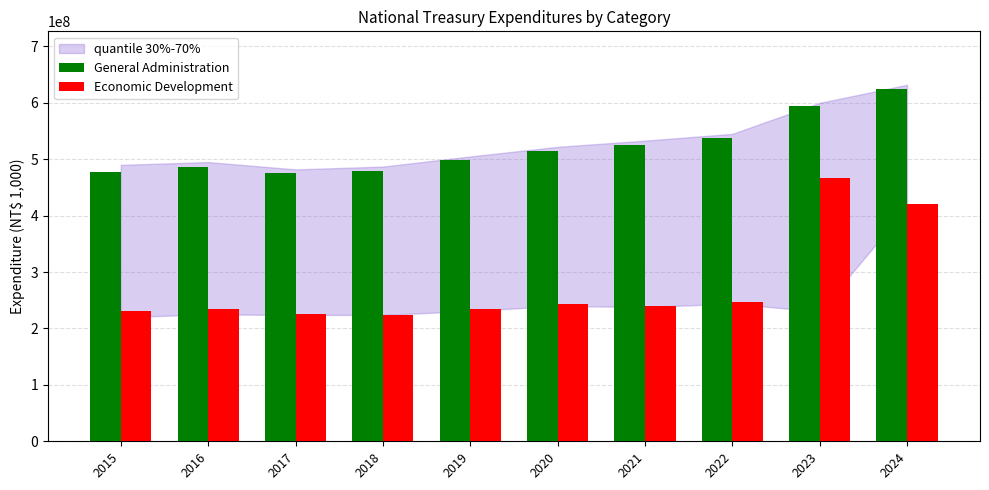

What is the difference between the maximum and second lowest values in the General Administration series?

147706172